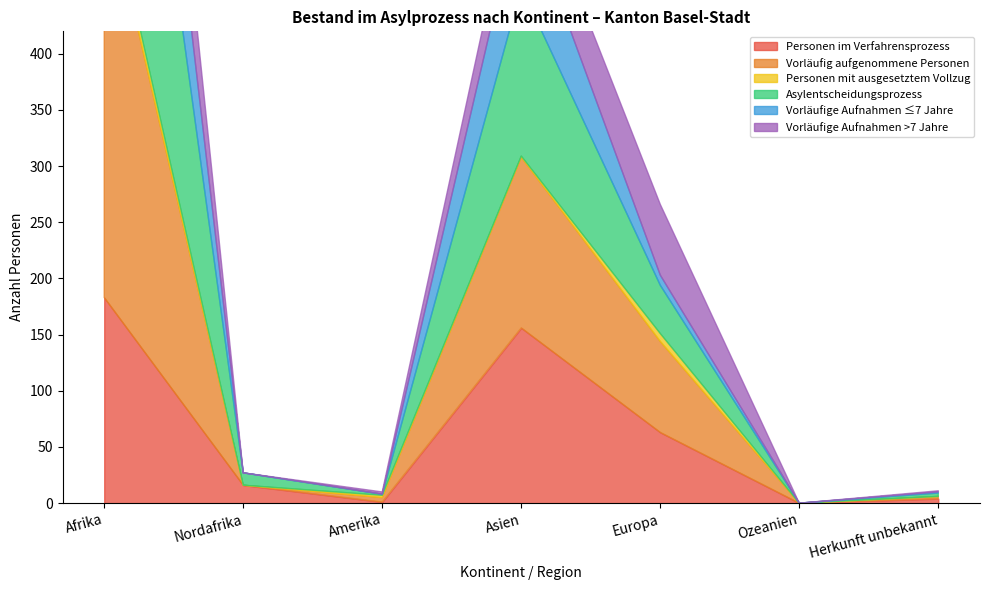

True or false: Vorläufig aufgenommene Personen has more than 1 interior local peaks.

False